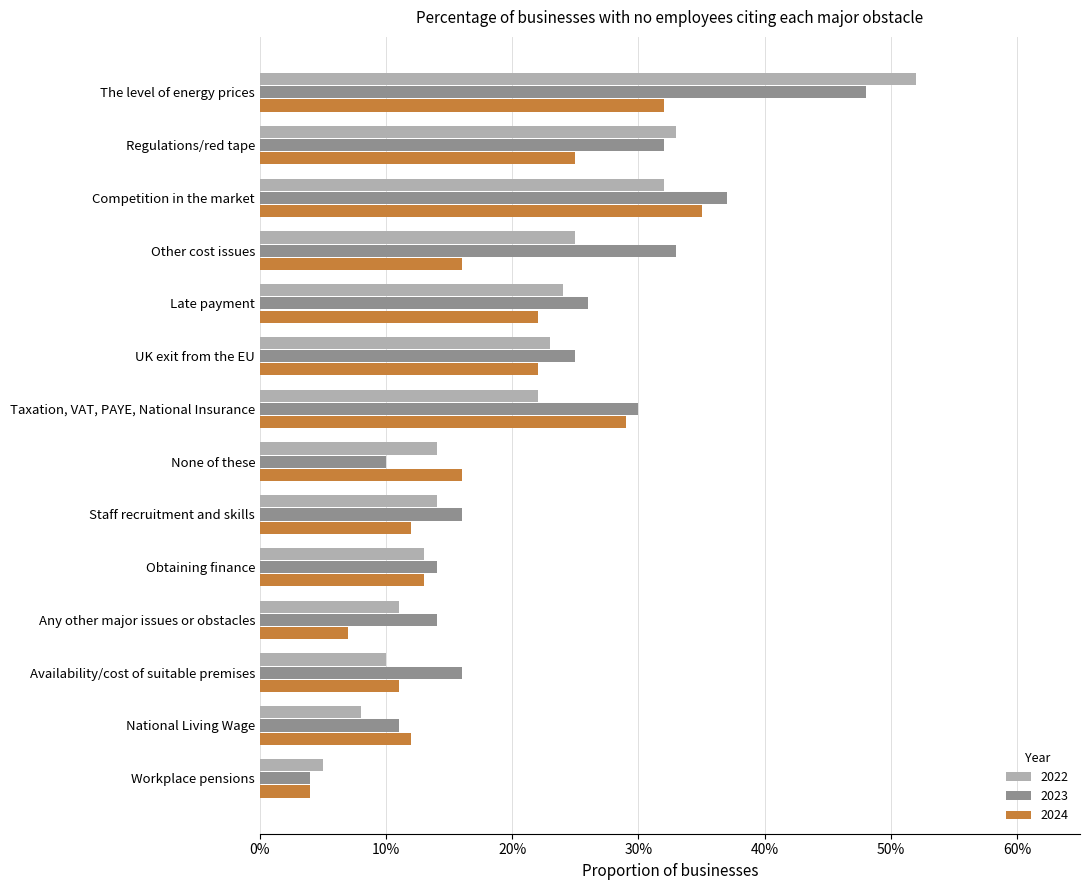

True or false: 2023 has a value of 0.1 at National Living Wage.

True